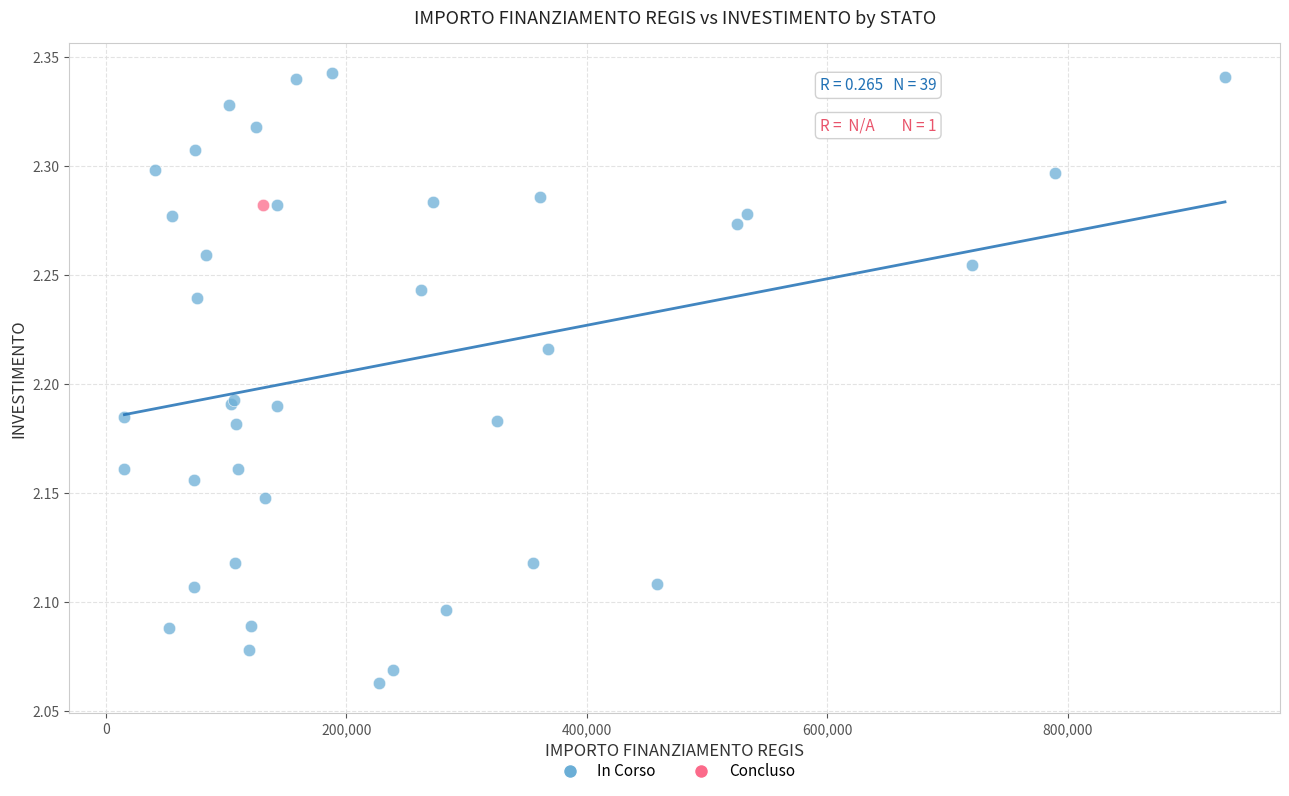

What are all the series names shown in the legend?

In Corso, Concluso